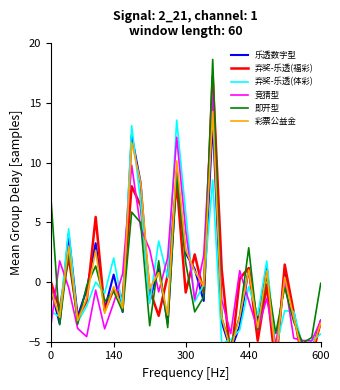

Is the value of 弃奖-乐透(福彩) at 24 greater than the value of 彩票公益金 at 29?

Yes